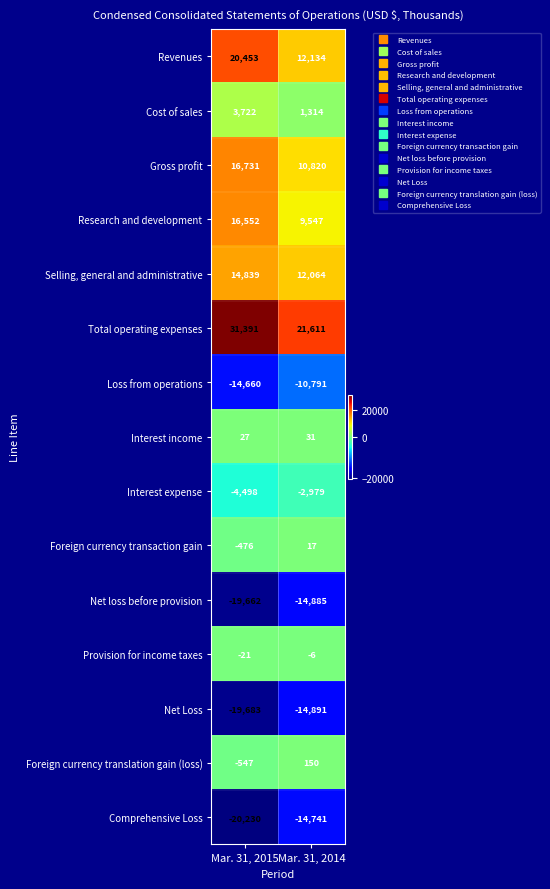

How many distinct data groups are displayed?

15